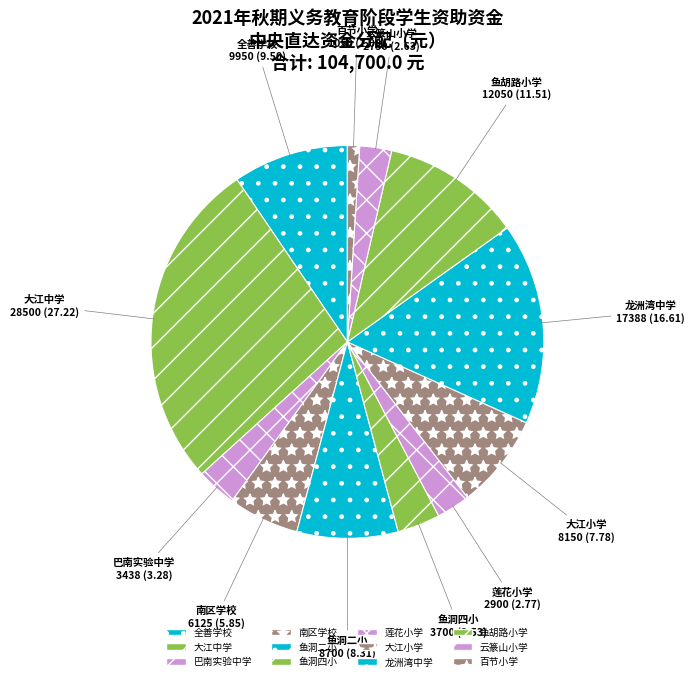

Is the sum of 南区学校 and 鱼洞四小 greater than half?

No